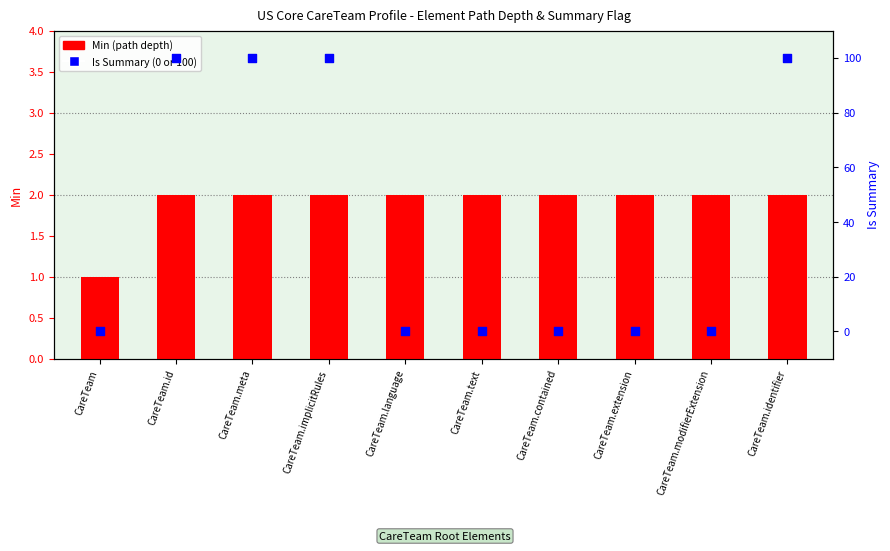

Which series has the largest total across all categories?

Is Summary